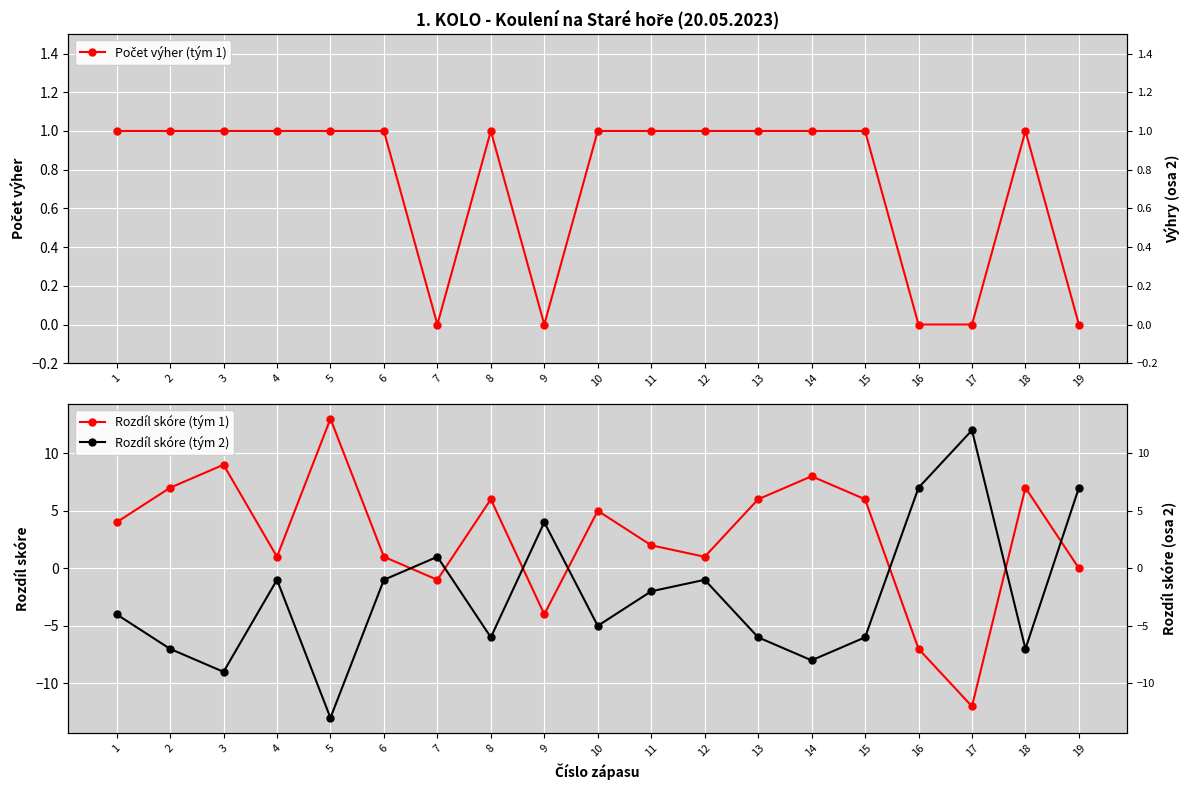

At which category does Rozdíl skóre (tým 2) reach its first local valley?

3